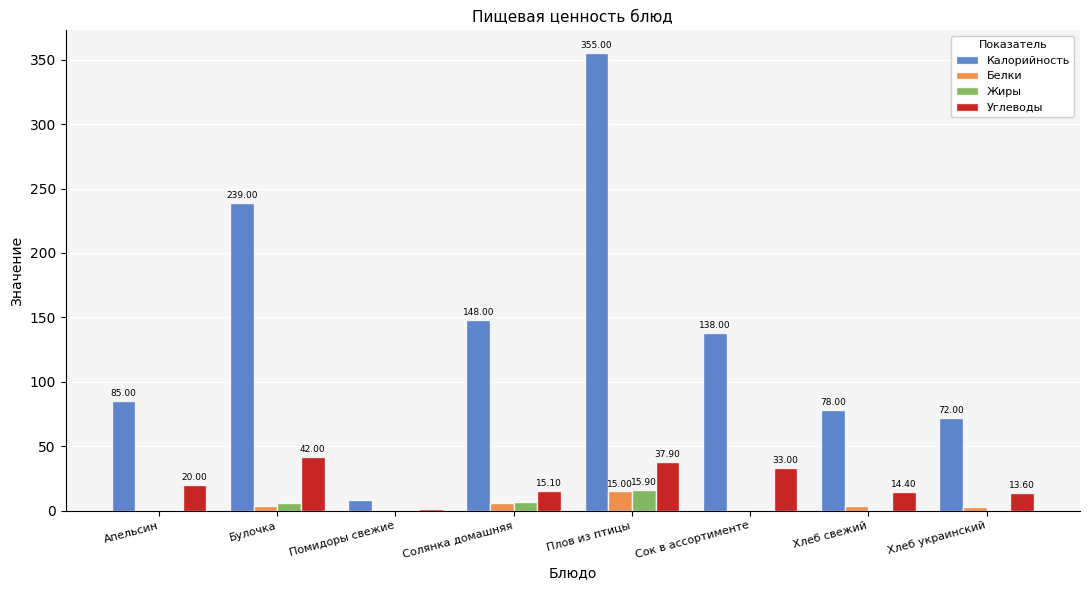

At which label is Белки closest to 7?

Солянка домашняя